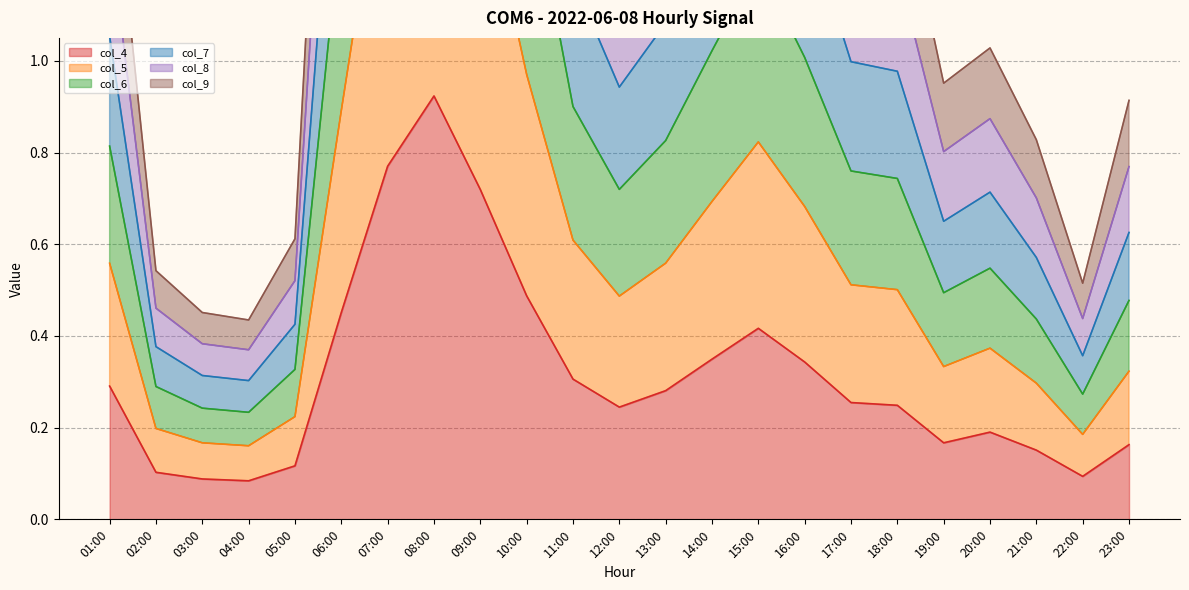

Which series changed the most between 18:00 and 22:00?

col_7